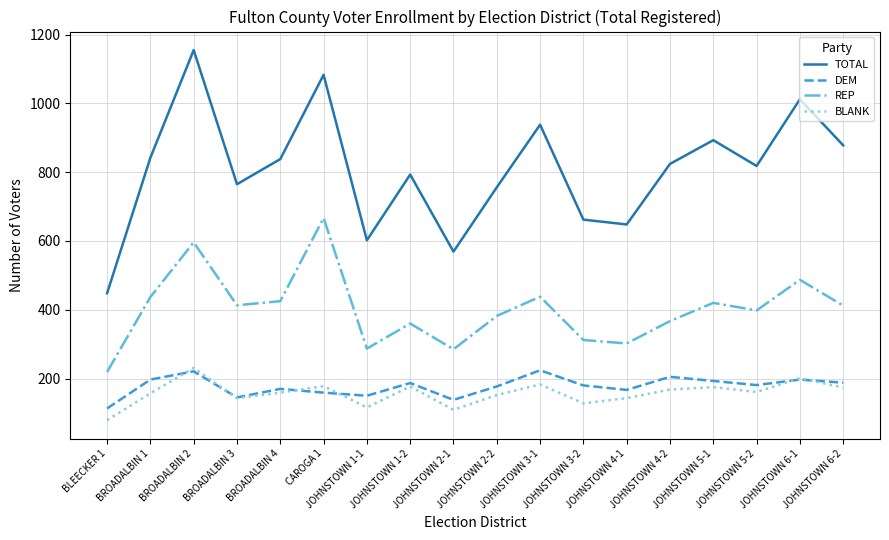

The REP series shows 427 at JOHNSTOWN 1-1. True or false?

False